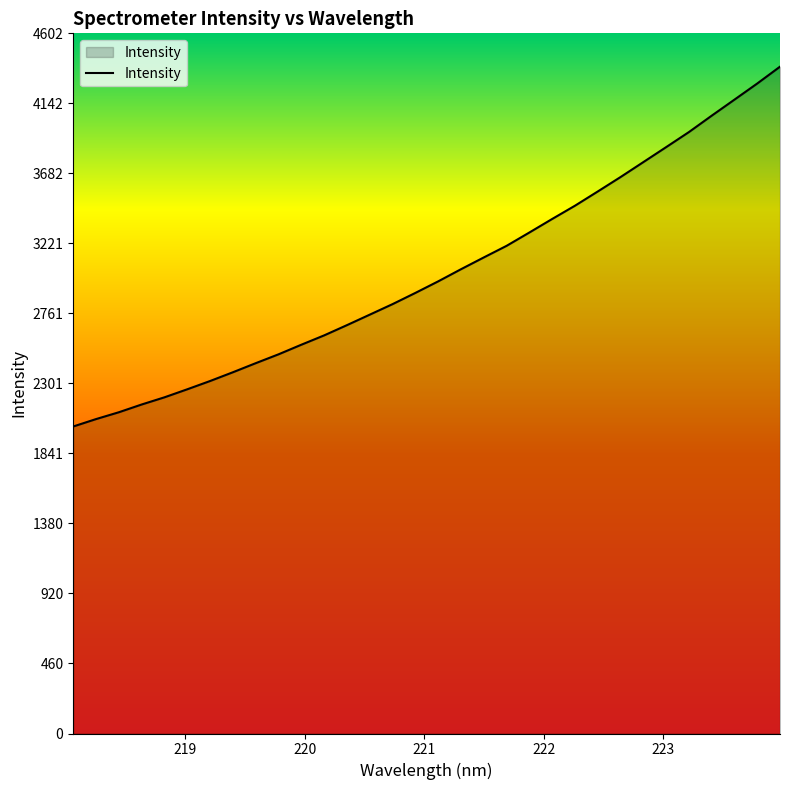

What is the smallest value displayed?

2018.1